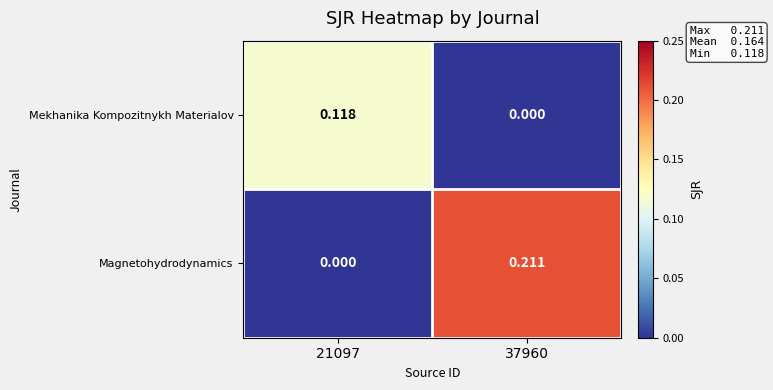

Which series has the largest total across all categories?

Magnetohydrodynamics